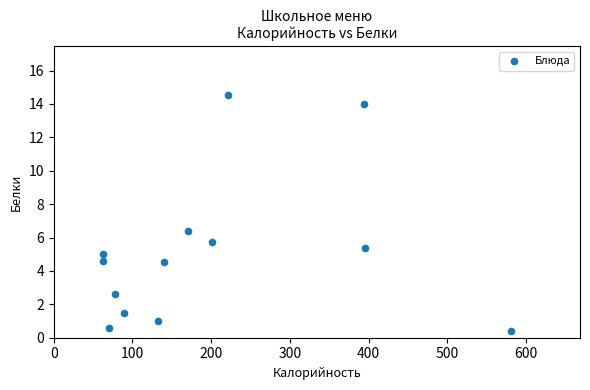

What Y value in the scatter plot is closest to 7?

6.4